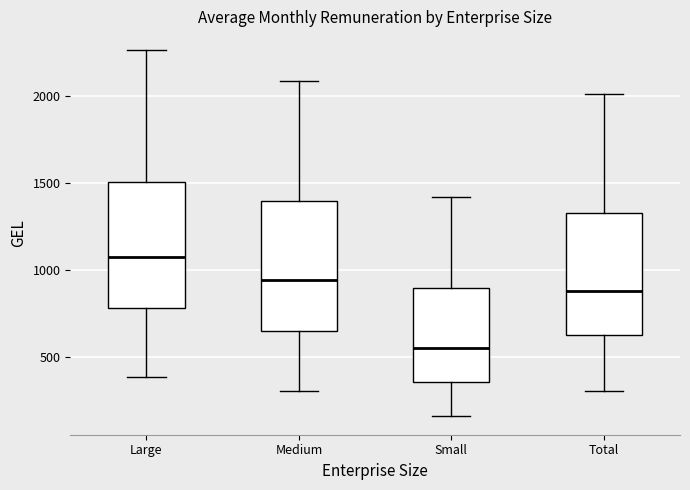

Reading left to right, transcribe this box plot: for each box, give where its median line is, the range the box spans, and where its two whiskers end, as read against the y-axis. The values are not printed on the chart, so give them approximately, as read against the axis.

Large: median 1050, box 800 to 1500, whiskers 400 to 2250
Medium: median 950, box 650 to 1400, whiskers 300 to 2100
Small: median 550, box 350 to 900, whiskers 150 to 1400
Total: median 900, box 600 to 1300, whiskers 300 to 2000